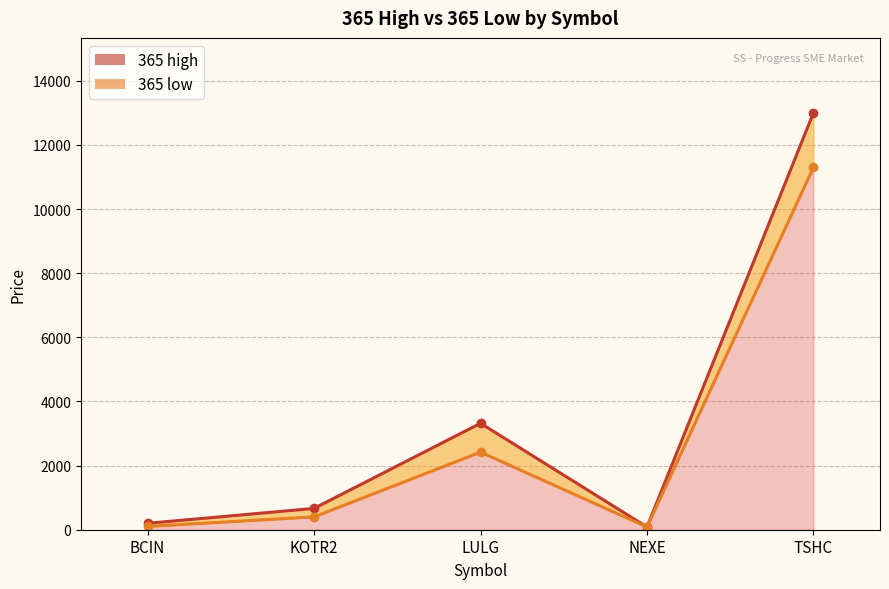

How many data points does each series have?

5